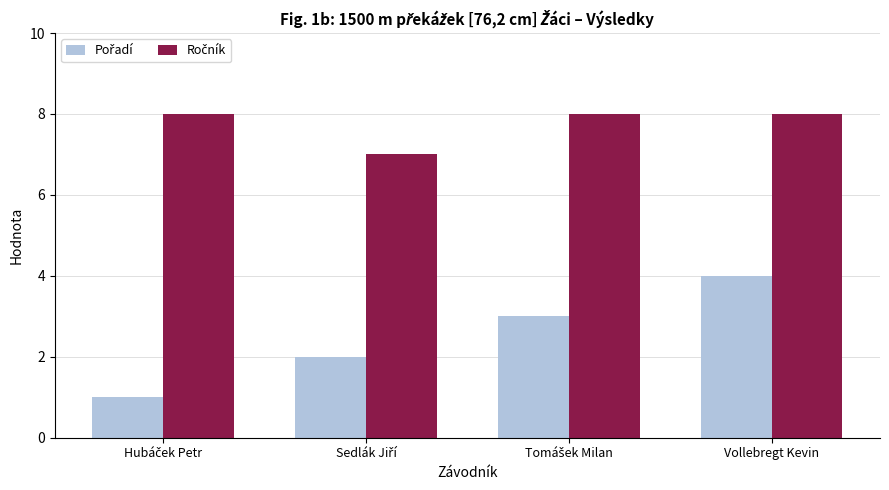

What is the greatest value displayed?

8